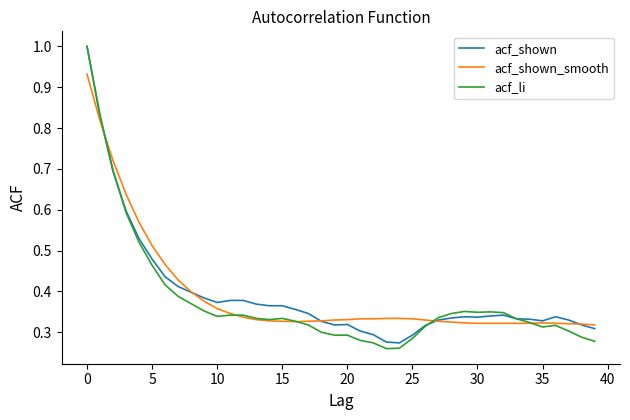

True or false: acf_li and acf_shown intersect in this chart.

True